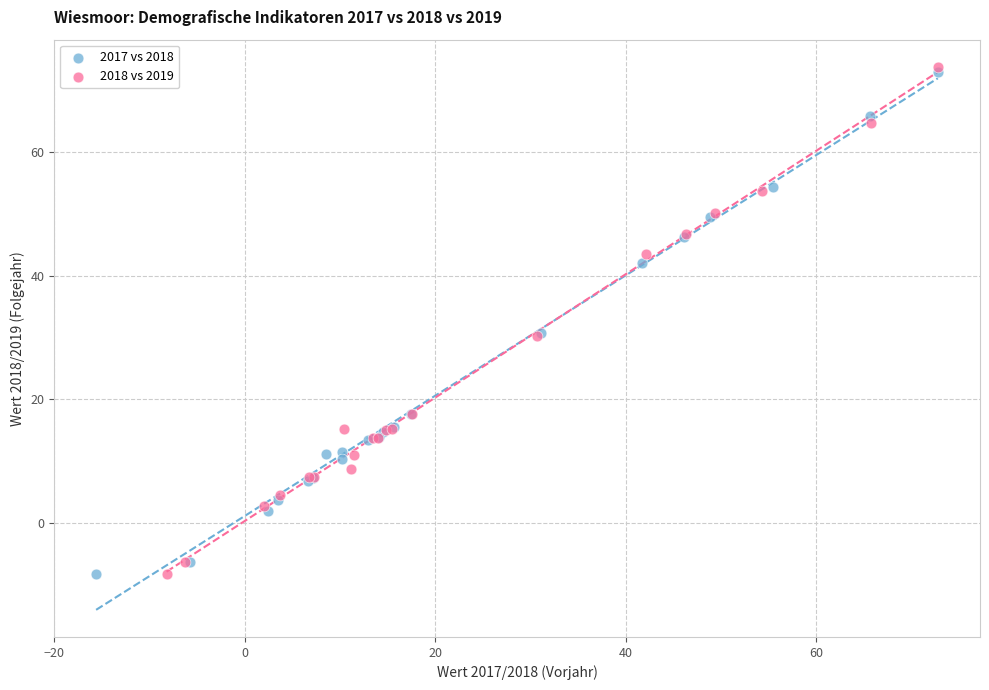

Which series has the widest spread of Y values?

2018 vs 2019